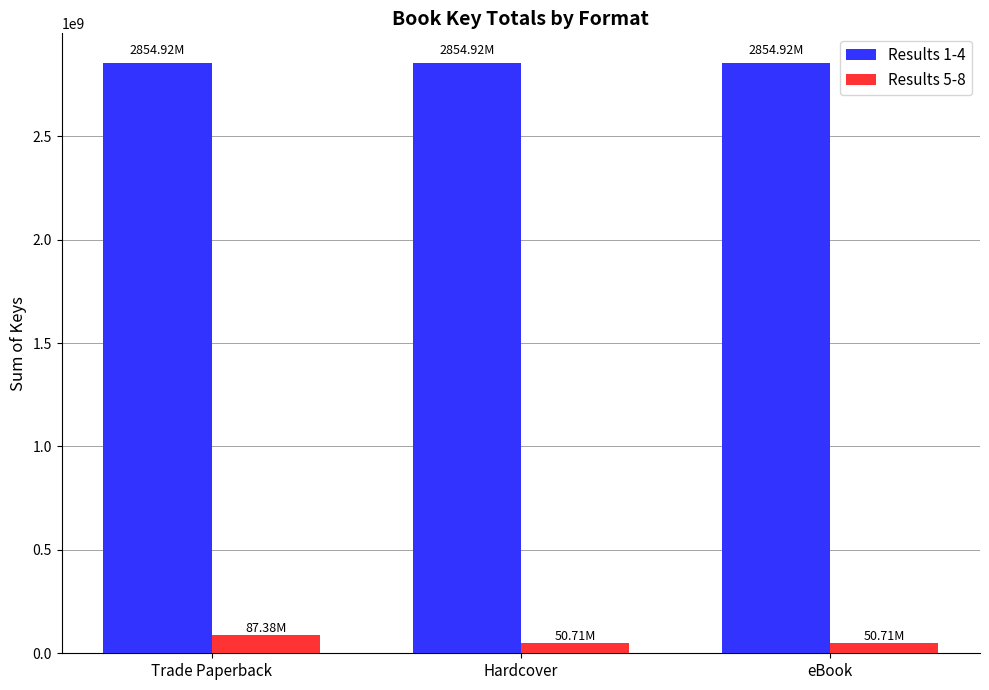

Count the number of categories in the chart.

3